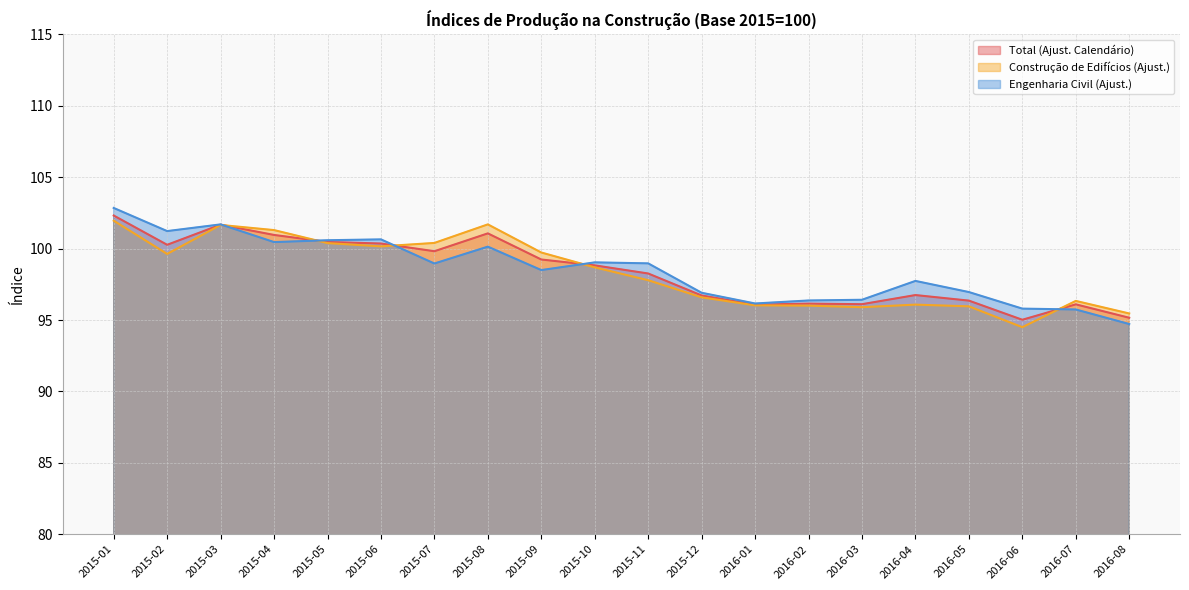

Reading left to right, list all the values displayed in this chart.

Total (Ajust. Calendário): 102.3	100.3	101.7	101.0	100.5	100.4	99.8	101.1	99.2	98.8	98.3	96.7	96.1	96.2	96.1	96.8	96.4	95.0	96.1	95.2
Construção de Edifícios (Ajust.): 102.0	99.6	101.7	101.3	100.4	100.2	100.4	101.7	99.7	98.7	97.8	96.6	96.0	96.0	95.9	96.1	96.0	94.5	96.3	95.5
Engenharia Civil (Ajust.): 102.8	101.2	101.7	100.5	100.6	100.7	99.0	100.1	98.5	99.0	99.0	96.9	96.2	96.4	96.4	97.7	97.0	95.8	95.7	94.7